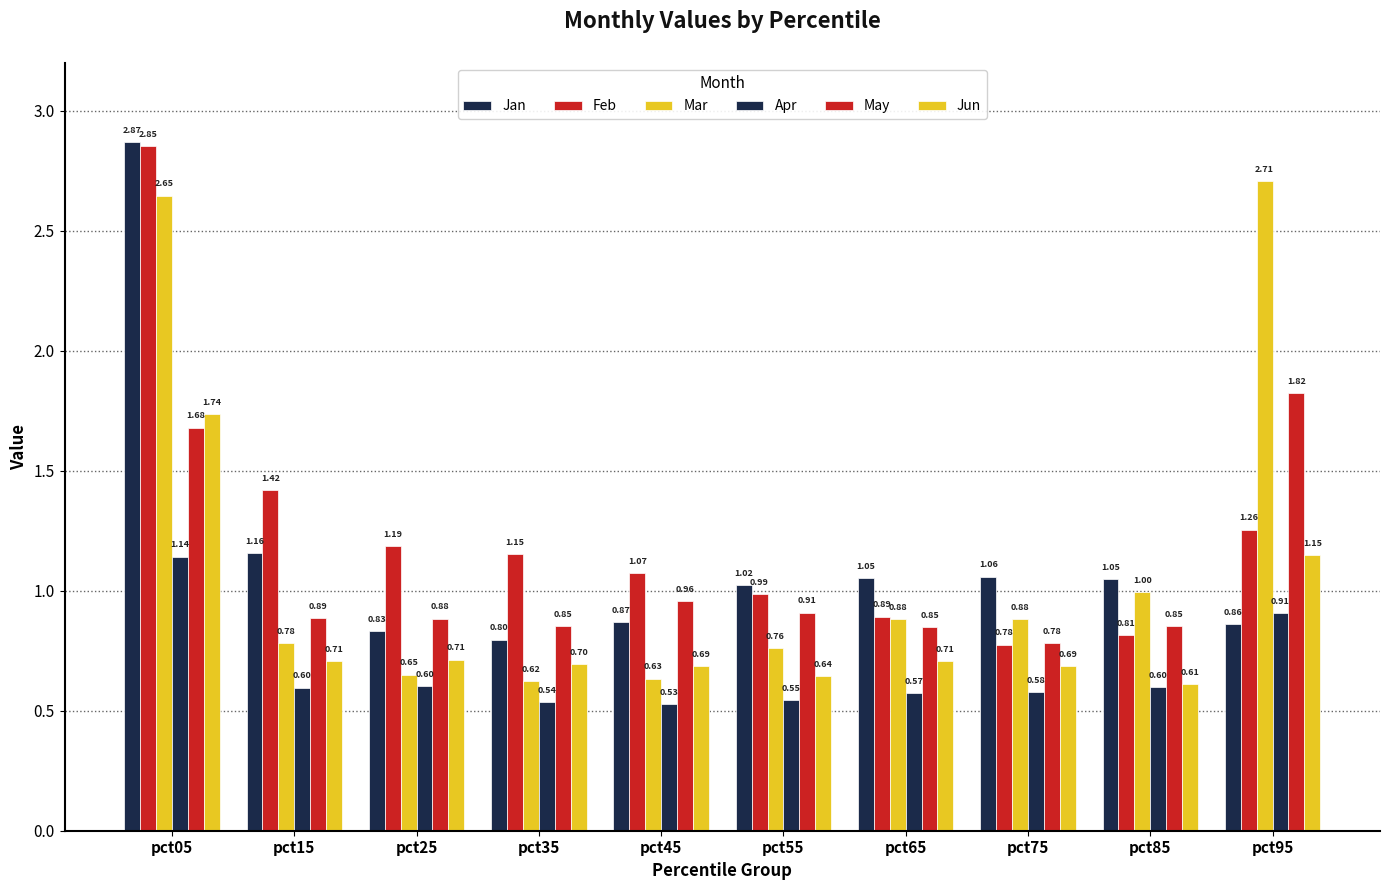

What is the value of the May bar at the 4th from the left?

0.9